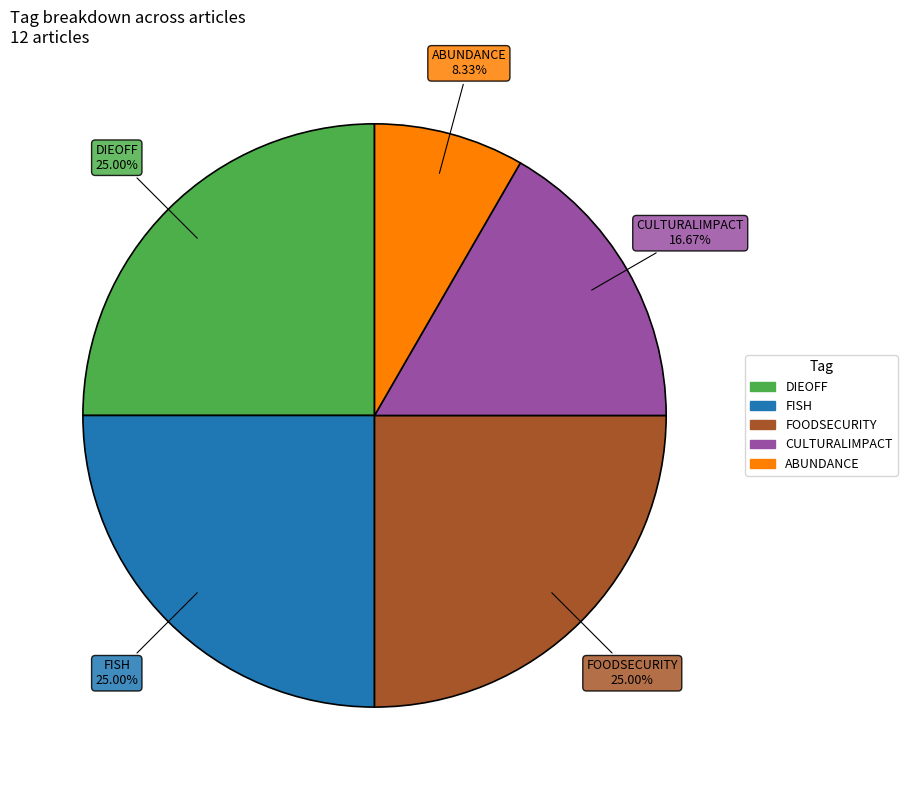

Count the number of slices in the pie.

5